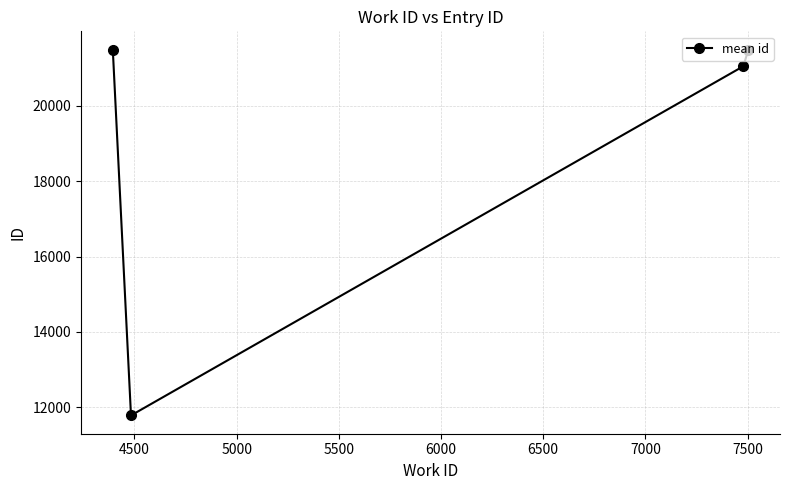

What is the maximum value shown in the chart?

21491.4